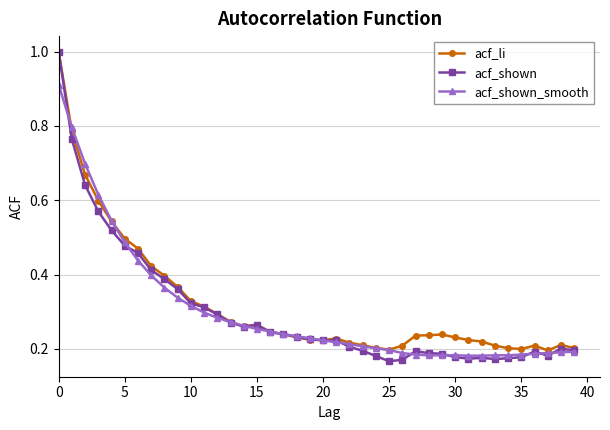

True or false: acf_li and acf_shown_smooth intersect in this chart.

True